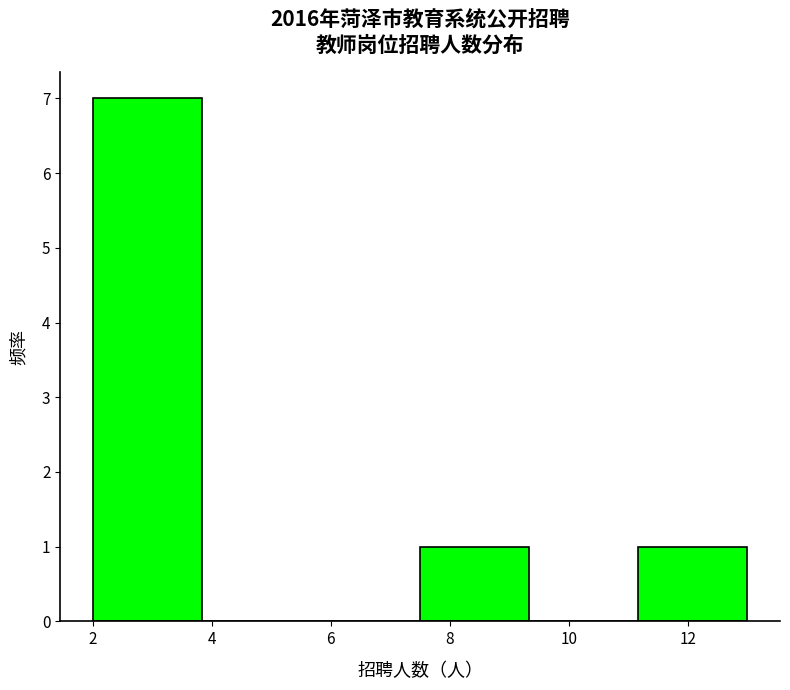

Which range on the x-axis has the tallest bar?

2.0 to 3.8